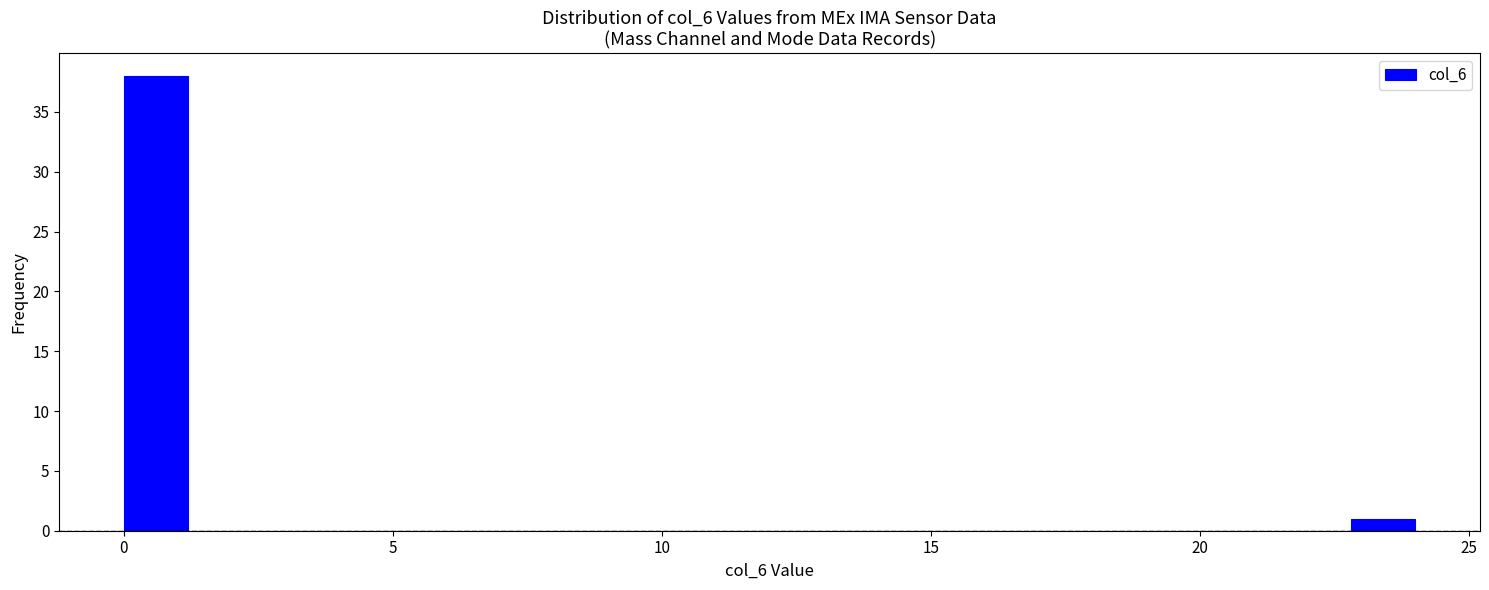

Read against the x-axis, roughly where is the centre of the tallest bar?

0.5